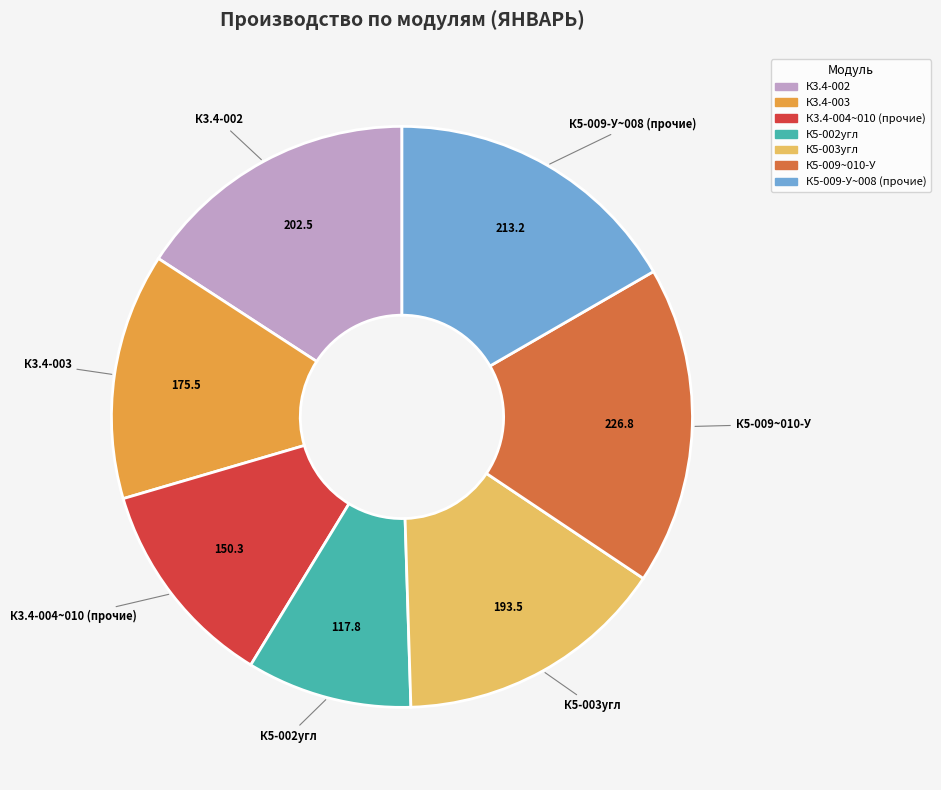

Does any single category account for the majority?

No